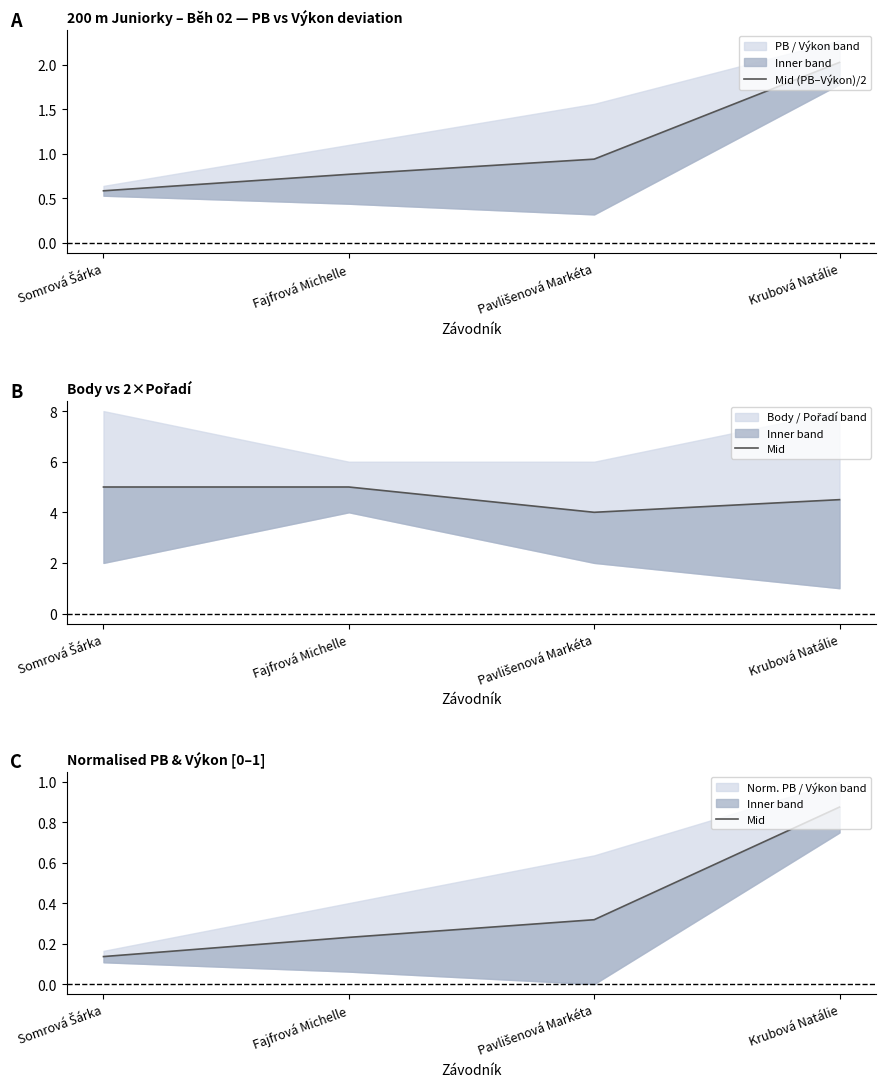

True or false: Mid (PB–Výkon)/2 and Mid intersect in this chart.

False